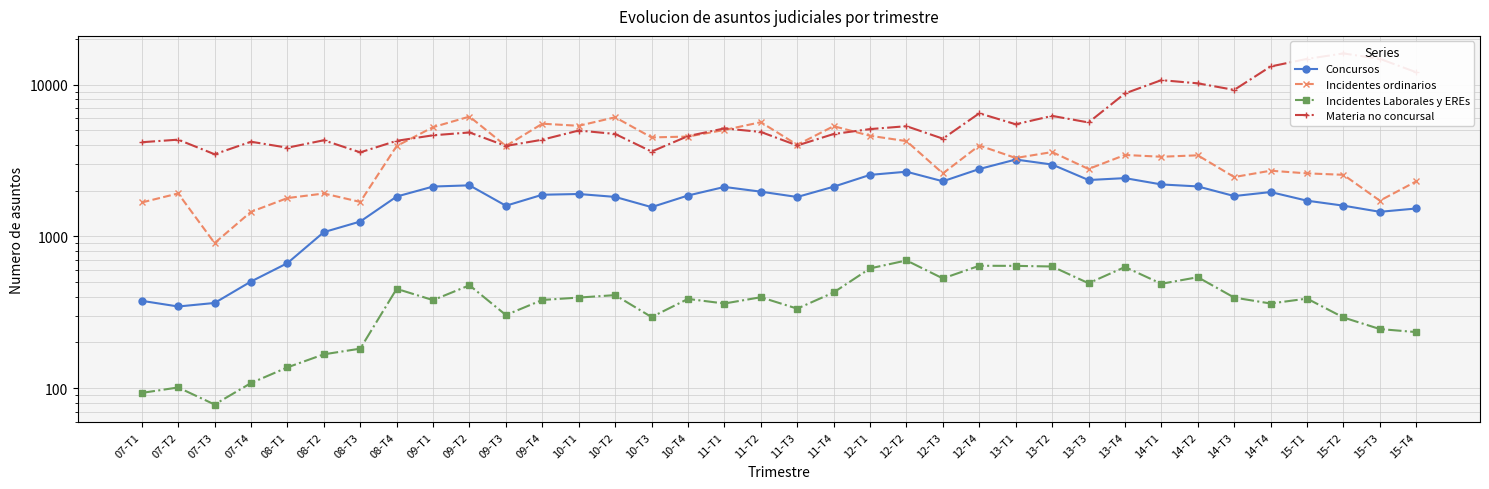

At which category is the sum across all series the highest?

15-T2